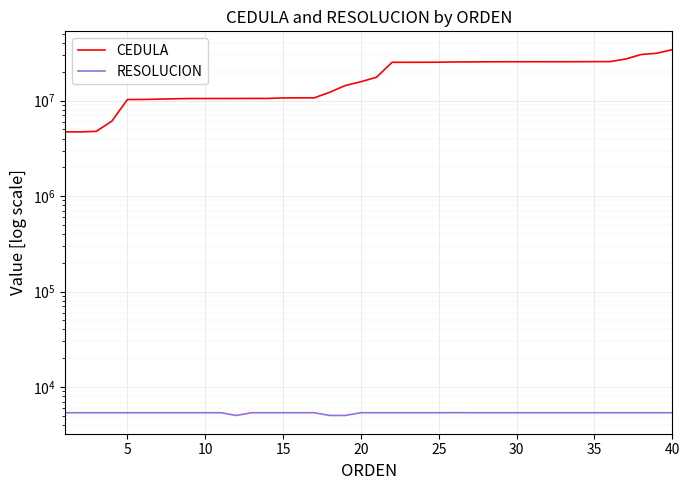

Which series has the largest range (max minus min)?

CEDULA